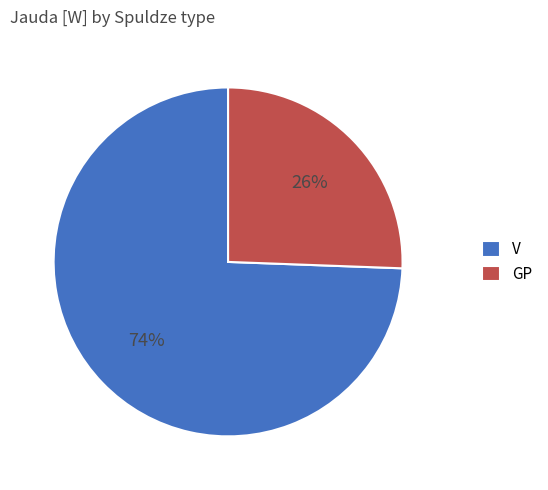

Which slice is the smallest?

GP